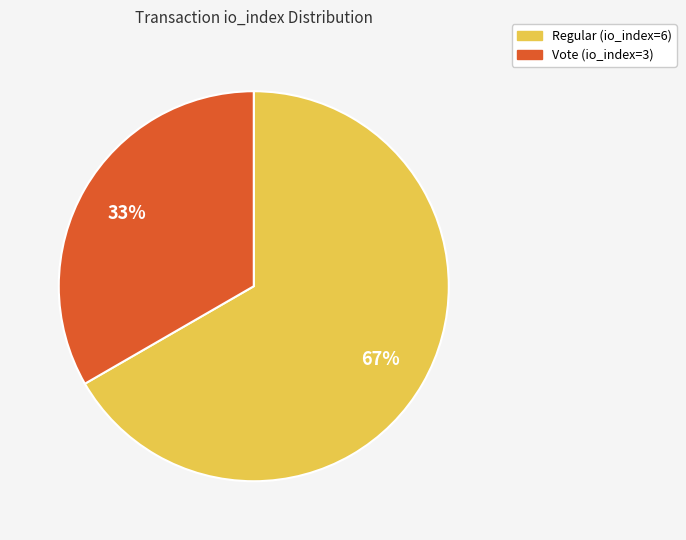

To the nearest percent, what portion does Vote (io_index=3) represent?

33%